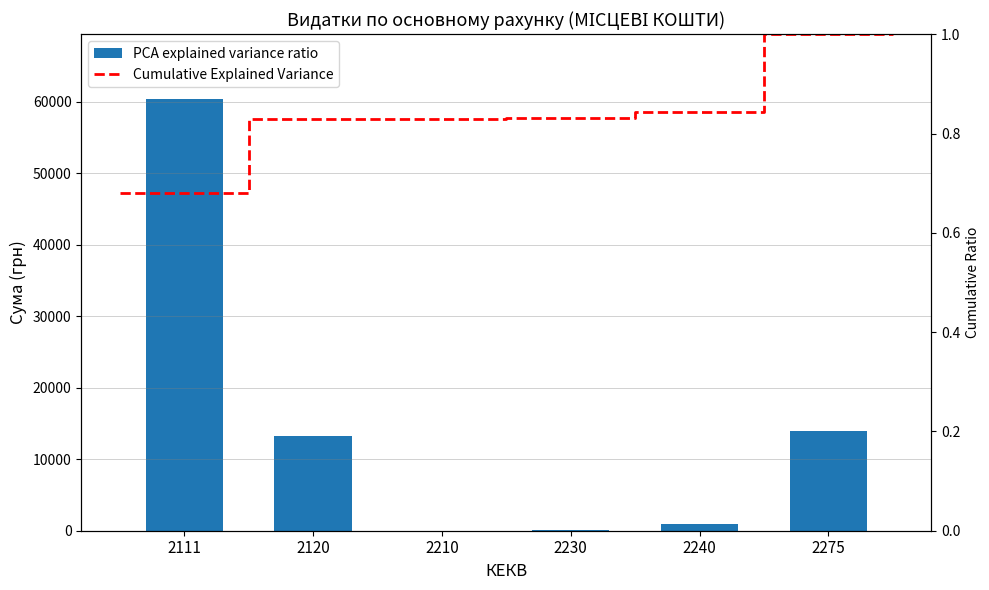

Reading right to left, extract all data points from this chart.

13995.0	998.4	126.5	3.7	13283.9	60381.4